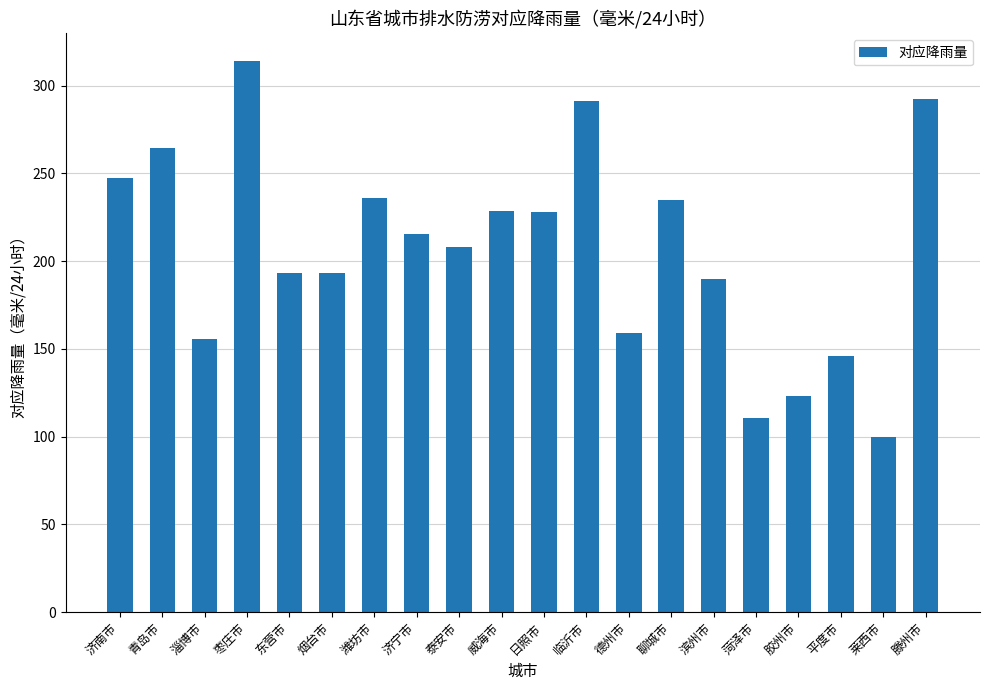

What position from the left is 青岛市?

2